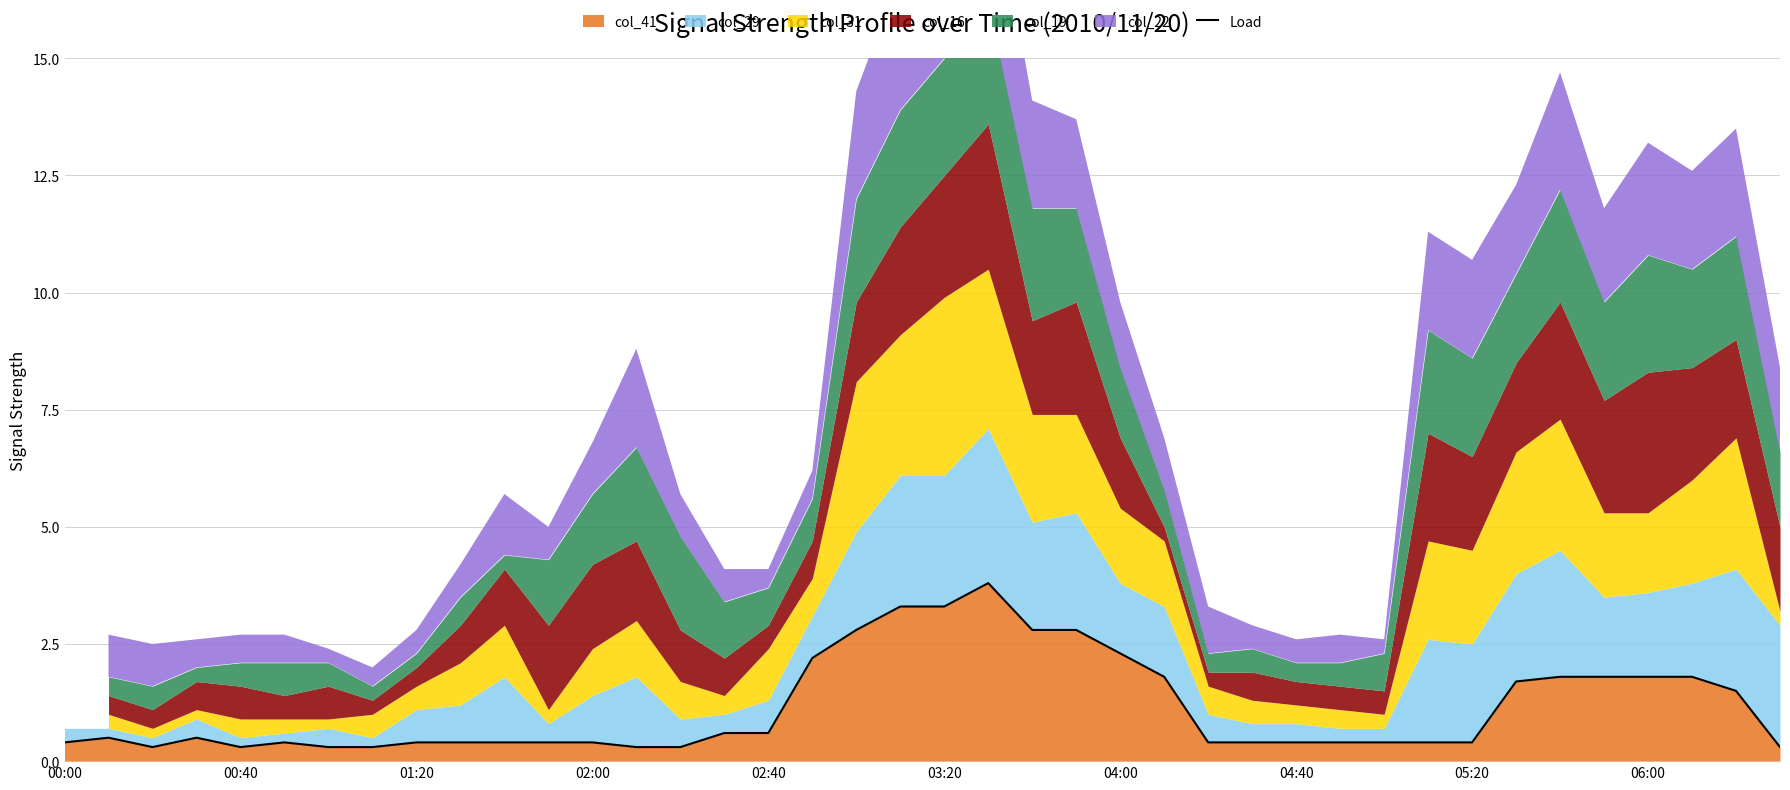

How many categories are shown in the chart?

40